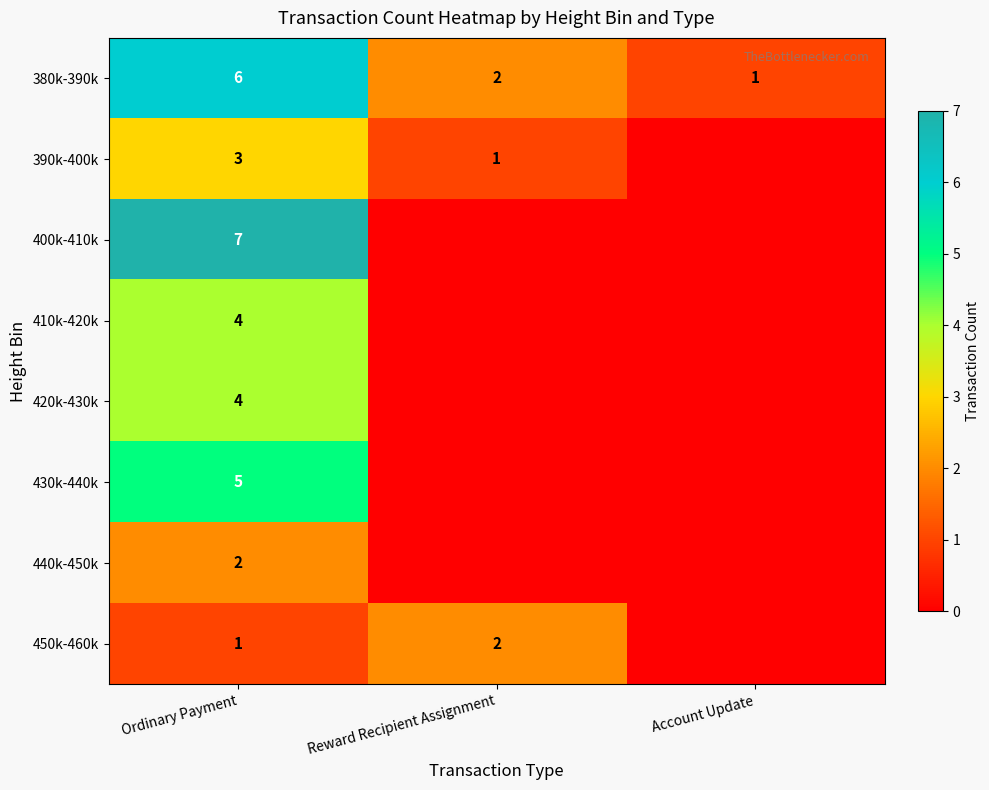

What is the minimum value for 380k-390k?

1